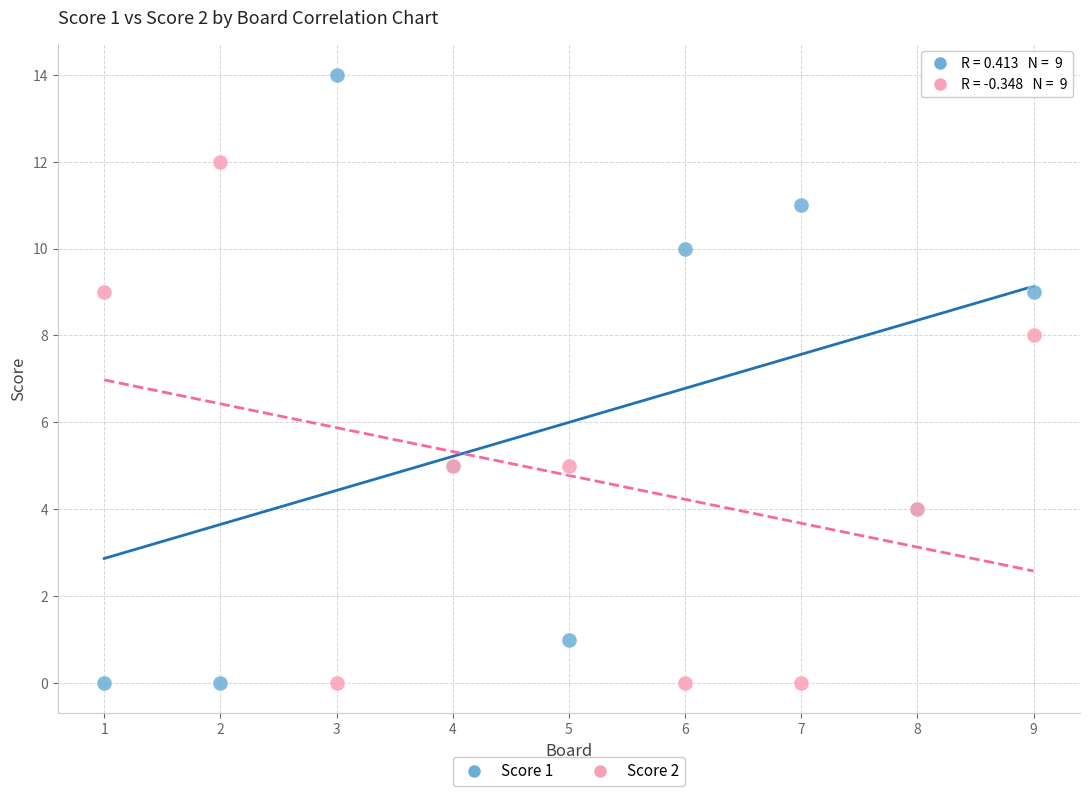

Which series has the largest Y range (max minus min)?

Score 1